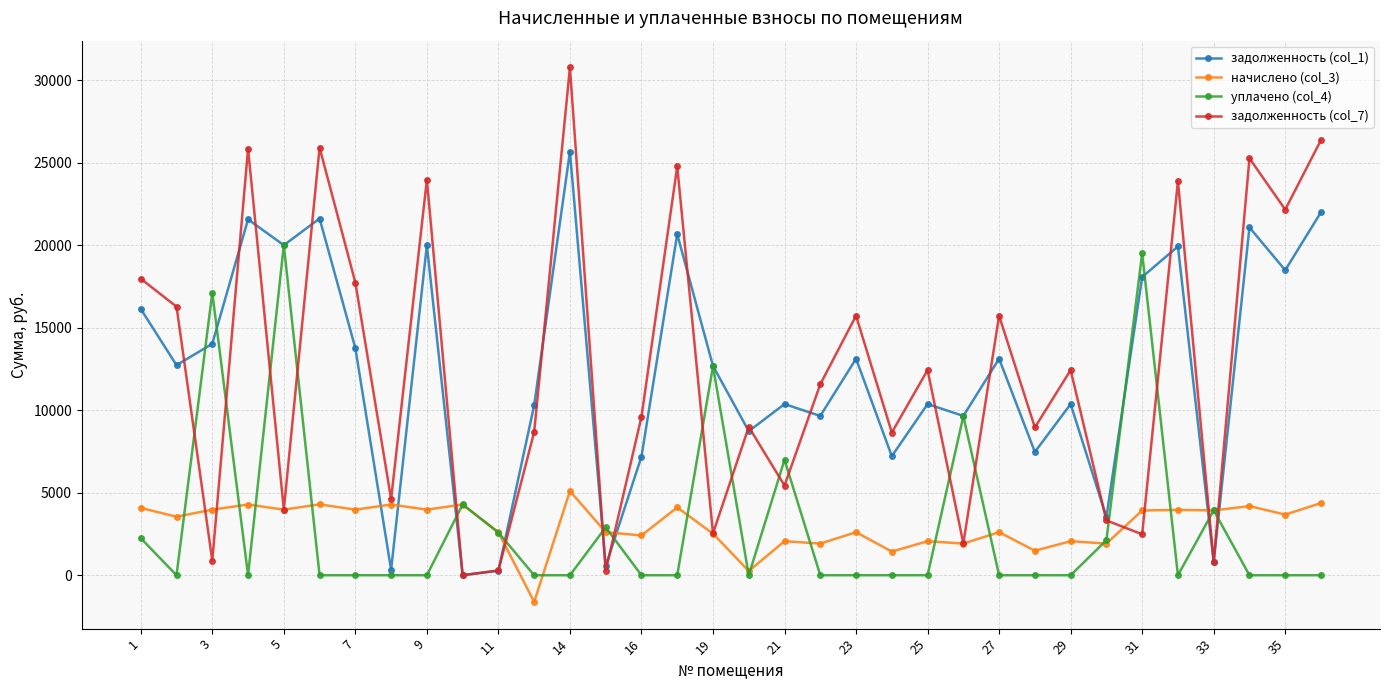

How many distinct data groups are displayed?

4